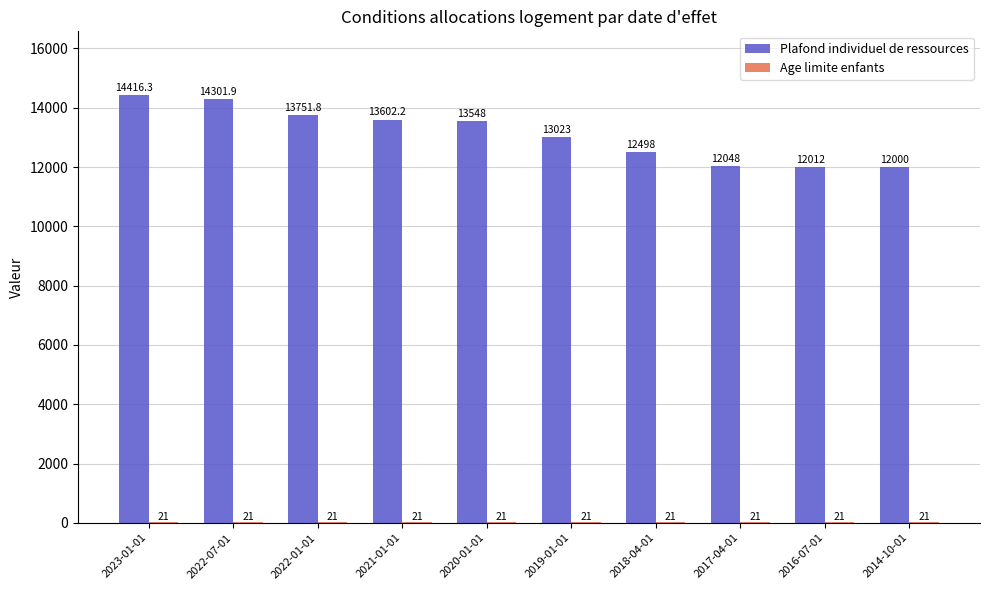

How many data points does each series have?

10